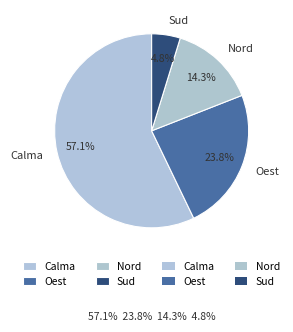

The Calma slice represents 57% of the pie. True or false?

True